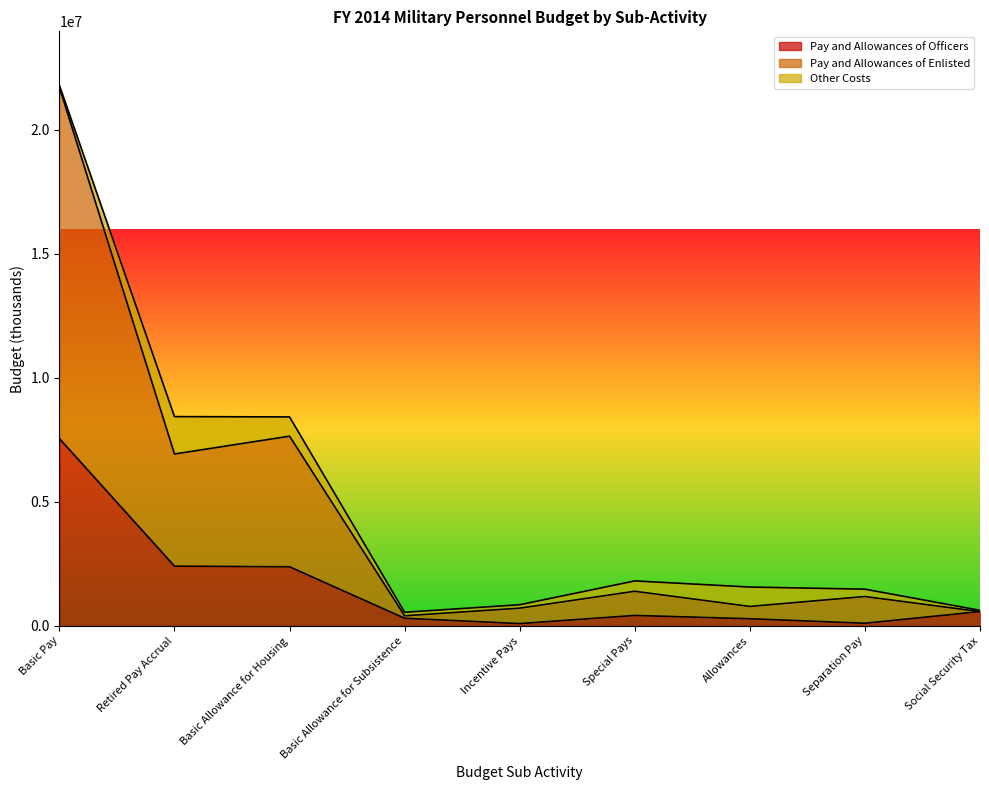

At which category does Pay and Allowances of Enlisted reach its first local peak?

Basic Allowance for Housing